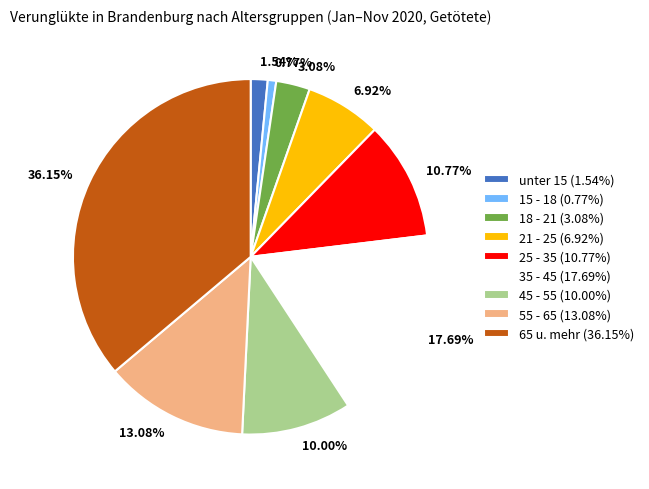

How many segments does this pie chart have?

9